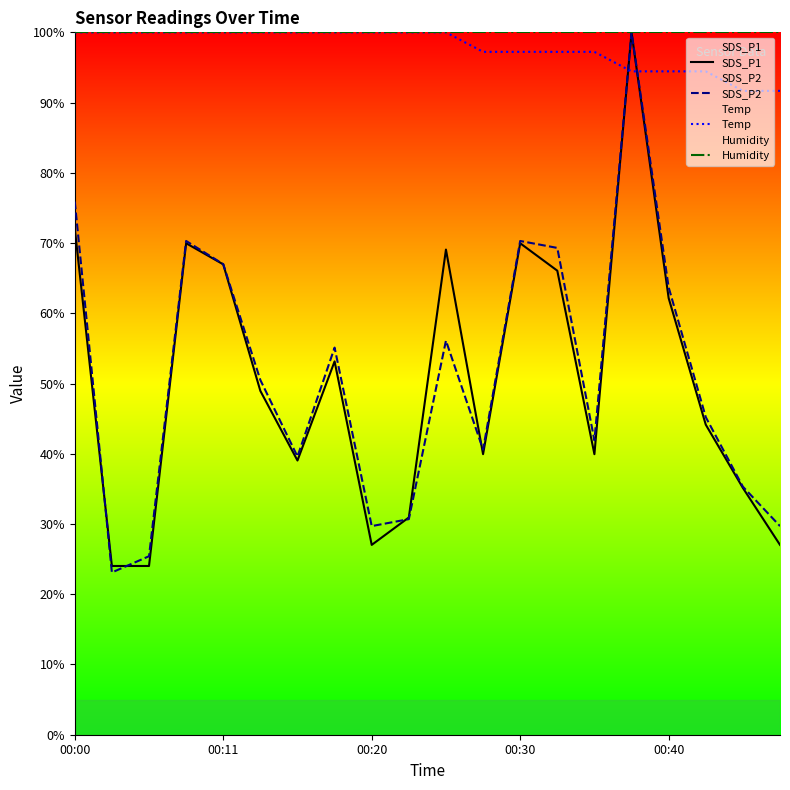

Reading left to right, transcribe all the data shown in this chart.

SDS_P1: 72.1	24.0	24.0	70.0	67.0	48.9	39.0	53.2	27.0	30.9	69.1	39.9	70.0	66.1	39.9	100.0	62.2	44.1	35.1	27.0
SDS_P2: 75.9	23.1	25.4	70.3	67.0	50.5	39.6	55.1	29.7	30.7	56.1	40.6	70.3	69.3	41.9	100.0	63.7	45.2	35.3	29.7
Temp: 100.0	100.0	100.0	100.0	100.0	100.0	100.0	100.0	100.0	100.0	100.0	97.2	97.2	97.2	97.2	94.4	94.4	94.4	91.7	91.7
Humidity: 100.0	100.0	100.0	100.0	100.0	100.0	100.0	100.0	100.0	100.0	100.0	100.0	100.0	100.0	100.0	100.0	100.0	100.0	100.0	100.0